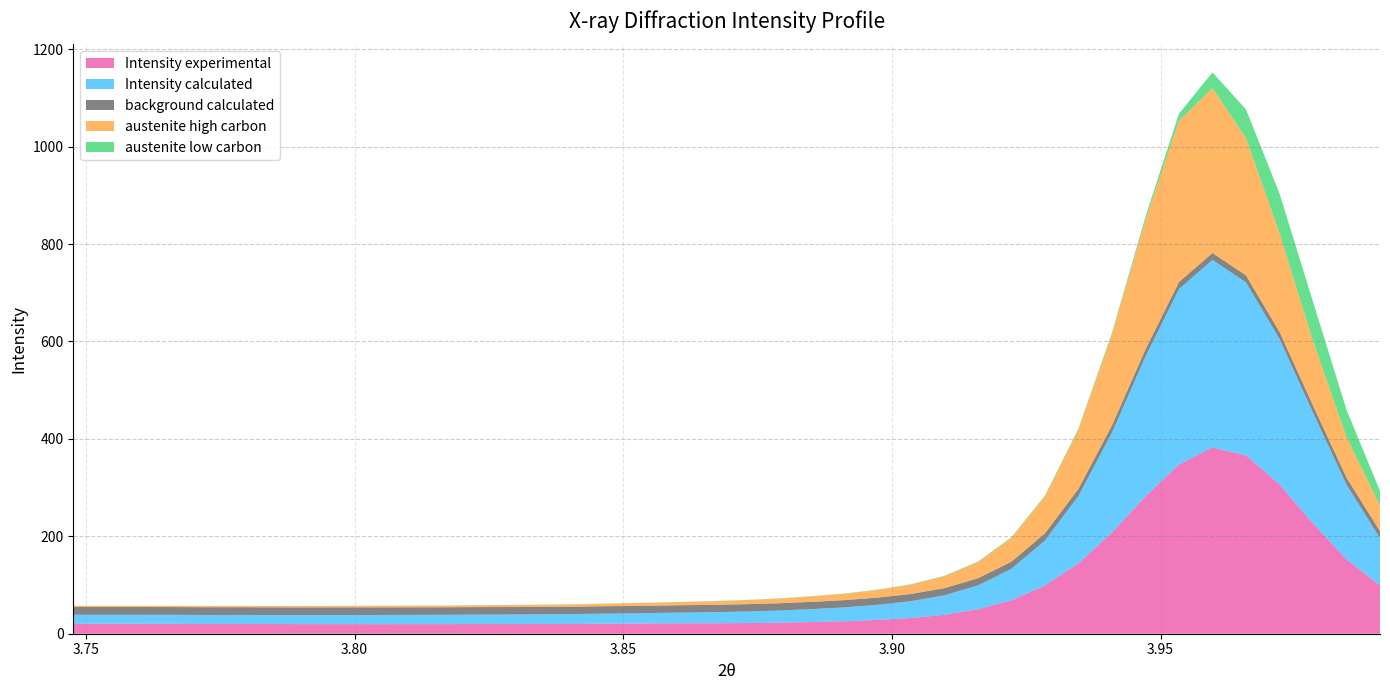

Reading left to right, what are all the values shown in this chart?

Intensity experimental: 0=20.4	1=20.5	2=20.4	3=20.3	4=20.0	5=20.0	6=19.8	7=19.7	8=19.7	9=19.6	10=19.7	11=19.7	12=19.9	13=19.8	14=20.0	15=20.1	16=20.6	17=21.0	18=21.3	19=21.5	20=21.8	21=22.6	22=24.0	23=25.6	24=28.3	25=32.2	26=38.9	27=50.3	28=68.8	29=99.1	30=144.6	31=208.0	32=282.0	33=347.4	34=382.3	35=366.1	36=306.7	37=226.6	38=152.6	39=99.4
Intensity calculated: 0=18.5	1=18.5	2=18.5	3=18.5	4=18.5	5=18.5	6=18.6	7=18.7	8=18.8	9=18.9	10=19.0	11=19.1	12=19.4	13=19.6	14=19.9	15=20.3	16=20.7	17=21.3	18=21.9	19=22.7	20=23.7	21=24.9	22=26.4	23=28.4	24=31.0	25=34.7	26=40.0	27=48.9	28=64.5	29=92.4	30=138.3	31=205.0	32=287.2	33=360.1	34=385.1	35=355.3	36=298.8	37=227.5	38=153.7	39=97.0
background calculated: 0=16.1	1=16.0	2=16.0	3=15.9	4=15.9	5=15.8	6=15.7	7=15.7	8=15.6	9=15.6	10=15.5	11=15.4	12=15.4	13=15.3	14=15.3	15=15.2	16=15.2	17=15.1	18=15.1	19=15.0	20=15.0	21=14.9	22=14.9	23=14.8	24=14.8	25=14.7	26=14.7	27=14.6	28=14.6	29=14.5	30=14.5	31=14.4	32=14.4	33=14.4	34=14.3	35=14.3	36=14.2	37=14.2	38=14.2	39=14.1
austenite high carbon: 0=2.2	1=2.3	2=2.4	3=2.4	4=2.5	5=2.6	6=2.7	7=2.8	8=3.0	9=3.1	10=3.3	11=3.5	12=3.8	13=4.1	14=4.4	15=4.8	16=5.3	17=5.9	18=6.5	19=7.4	20=8.3	21=9.6	22=11.1	23=13.1	24=15.6	25=19.2	26=24.4	27=33.2	28=48.6	29=76.1	30=121.5	31=187.1	32=266.2	33=331.0	34=338.4	35=282.1	36=202.8	37=133.1	38=83.4	39=52.7
austenite low carbon: 0=0.1	1=0.1	2=0.1	3=0.1	4=0.2	5=0.2	6=0.2	7=0.2	8=0.2	9=0.2	10=0.2	11=0.2	12=0.2	13=0.2	14=0.2	15=0.2	16=0.2	17=0.3	18=0.3	19=0.3	20=0.4	21=0.4	22=0.5	23=0.6	24=0.6	25=0.8	26=0.9	27=1.1	28=1.3	29=1.7	30=2.3	31=3.5	32=6.5	33=14.8	34=32.4	35=58.9	36=81.7	37=80.3	38=56.1	39=30.2